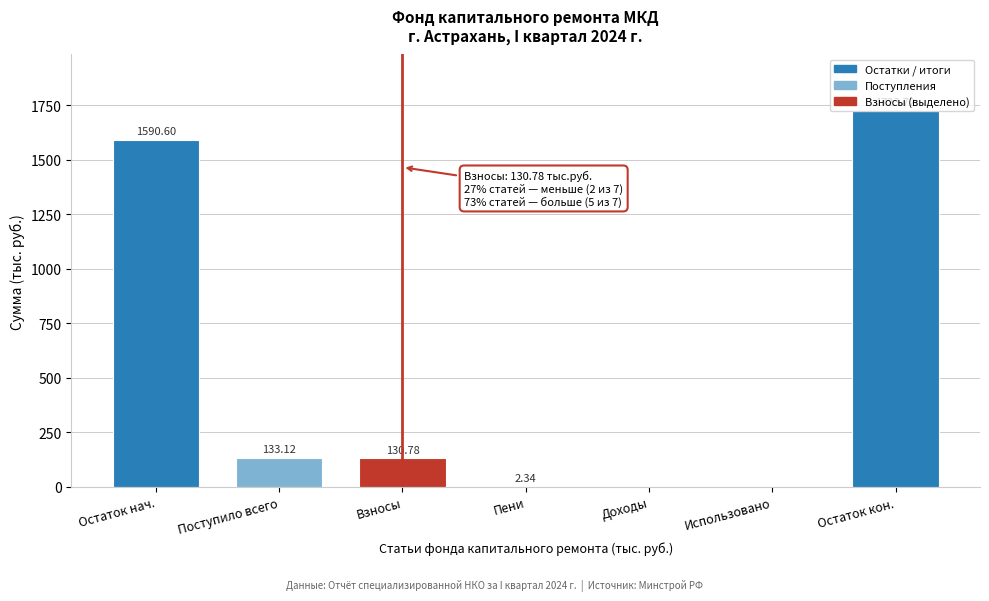

Which label corresponds to the largest value in the chart?

Остаток кон.